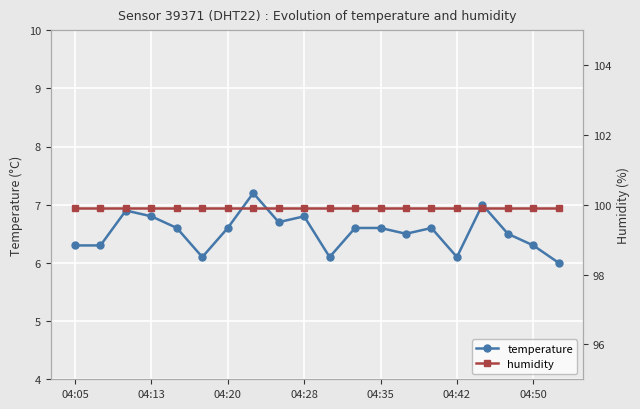

The temperature series shows 11.0 at 04:35. True or false?

False